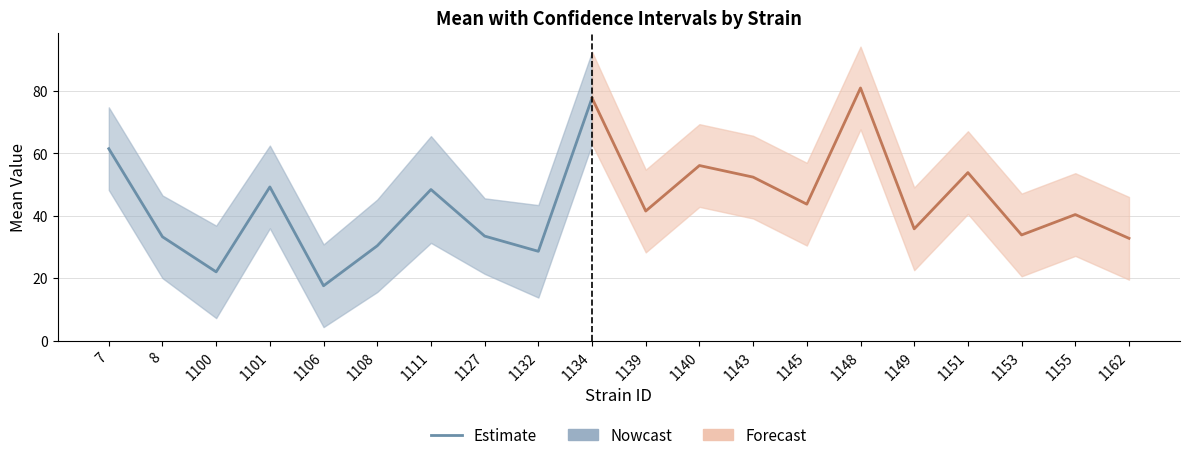

What is the ratio of the value at 1134 to the value at 1127?

2.3